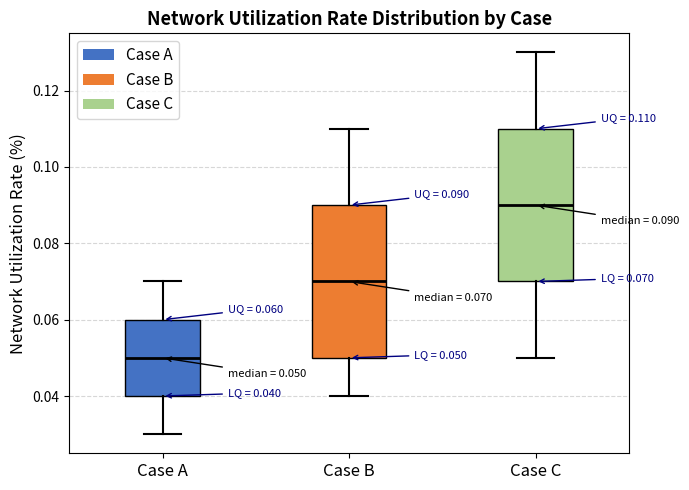

Which box has the lowest median line?

Case A